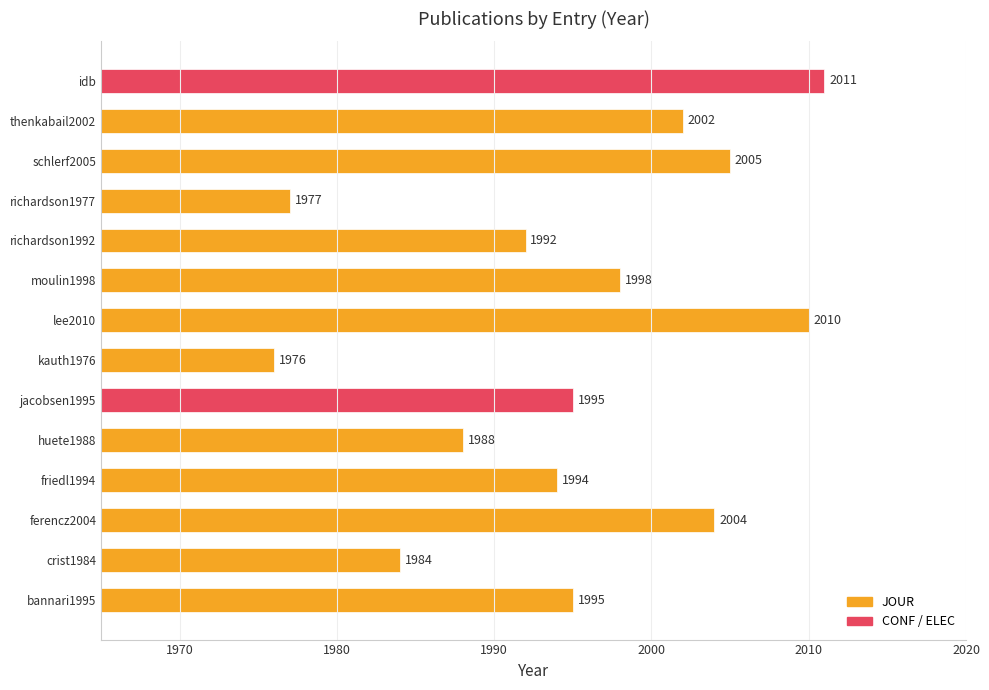

Reading bottom to top, what are all the values shown in this chart?

1995	1984	2004	1994	1988	1995	1976	2010	1998	1992	1977	2005	2002	2011